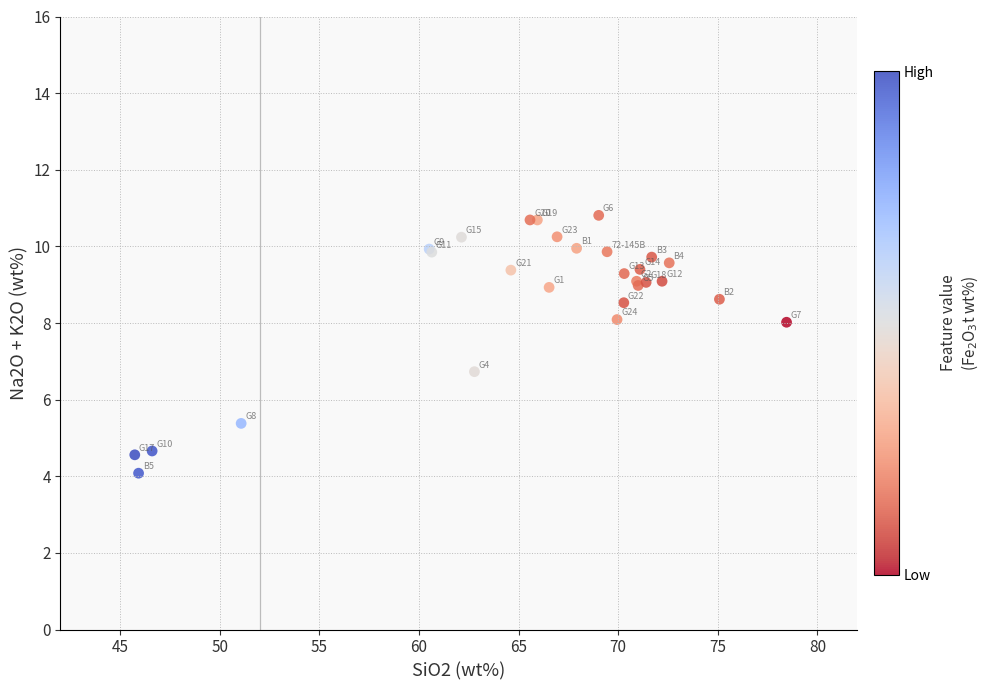

What Y value in the scatter plot is closest to 7?

6.7